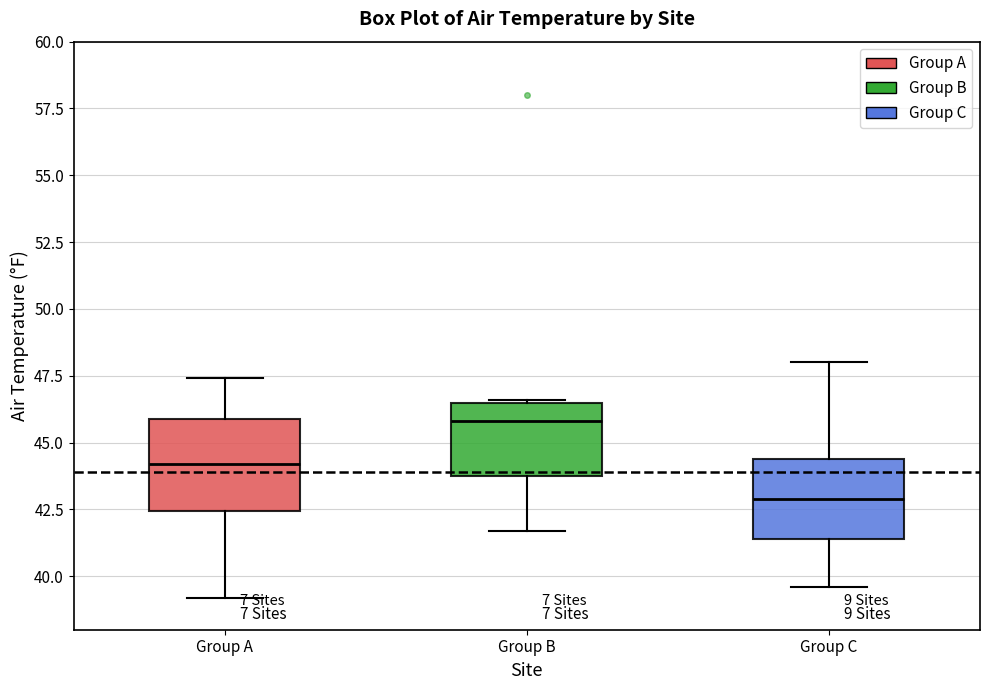

Reading left to right, read every box against the y-axis: the position of its median line, the range the box covers, and the ends of its whiskers. The values are not printed on the chart, so give them approximately, as read against the axis.

Group A: median 44.0, box 42.5 to 46.0, whiskers 39.0 to 47.5
Group B: median 46.0, box 44.0 to 46.5, whiskers 41.5 to 46.5
Group C: median 43.0, box 41.5 to 44.5, whiskers 39.5 to 48.0